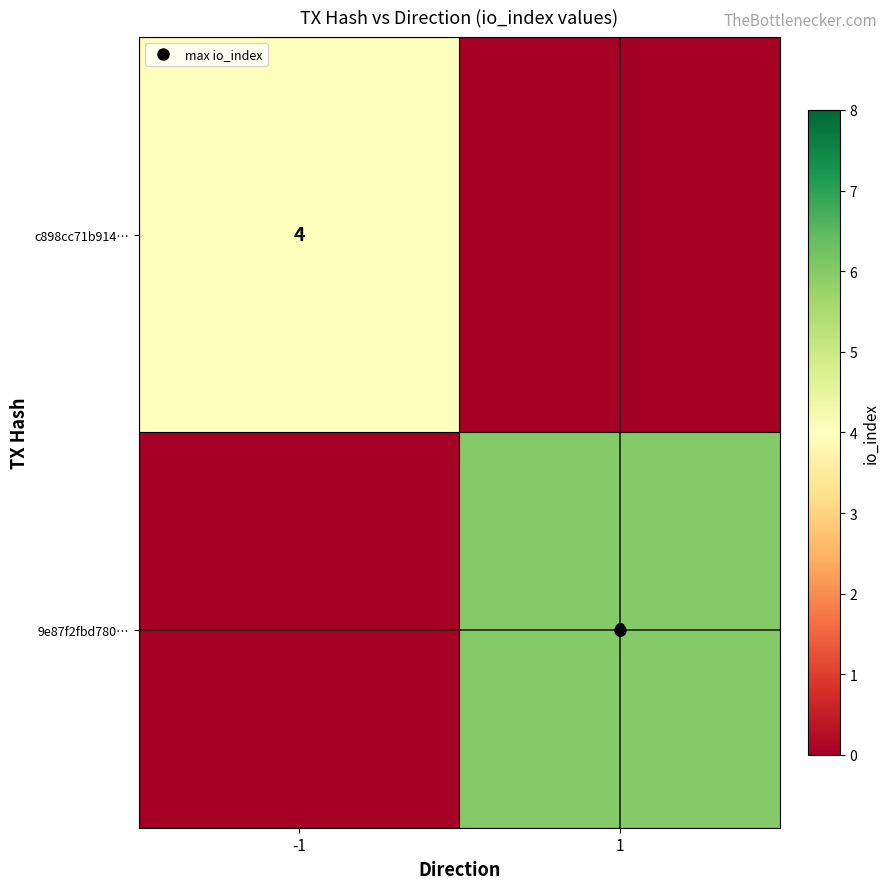

Between -1 and 1, which series saw the biggest shift?

9e87f2fbd780…